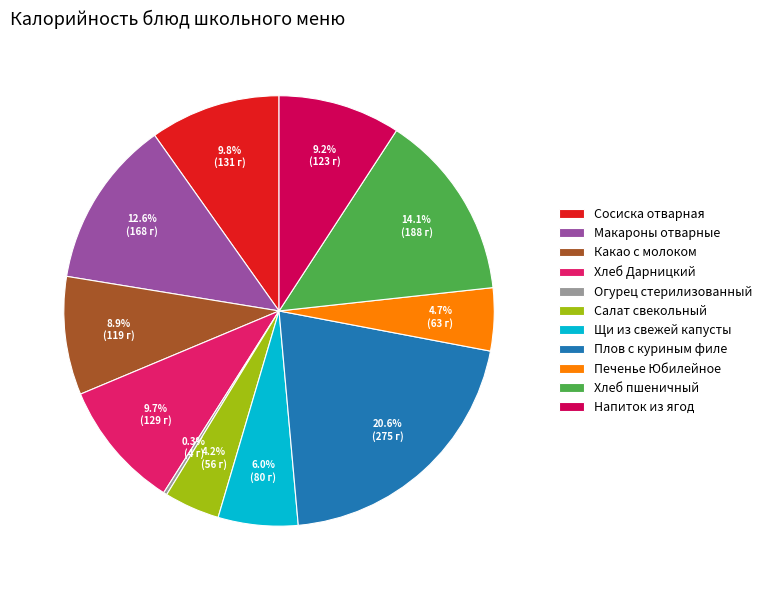

To the nearest percent, what percentage of the pie is Щи из свежей капусты?

6%